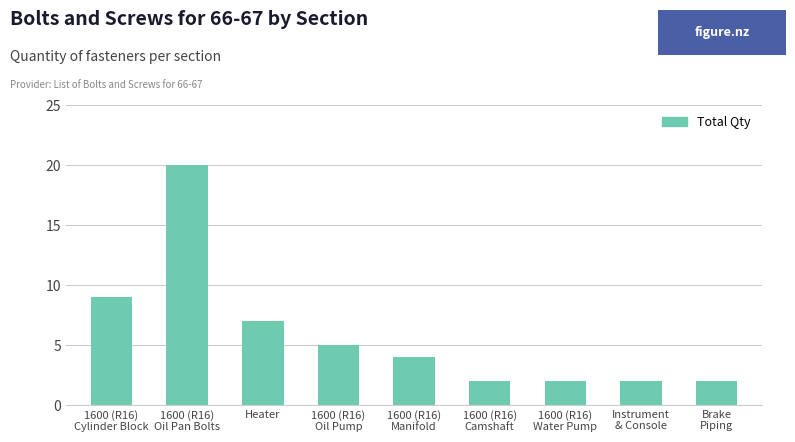

True or false: the data shows 3 at Brake
Piping.

False